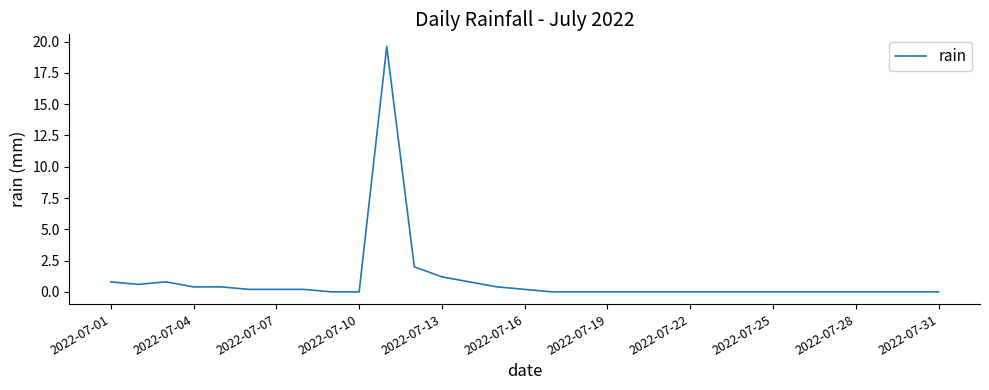

What is the maximum value shown in the chart?

19.6